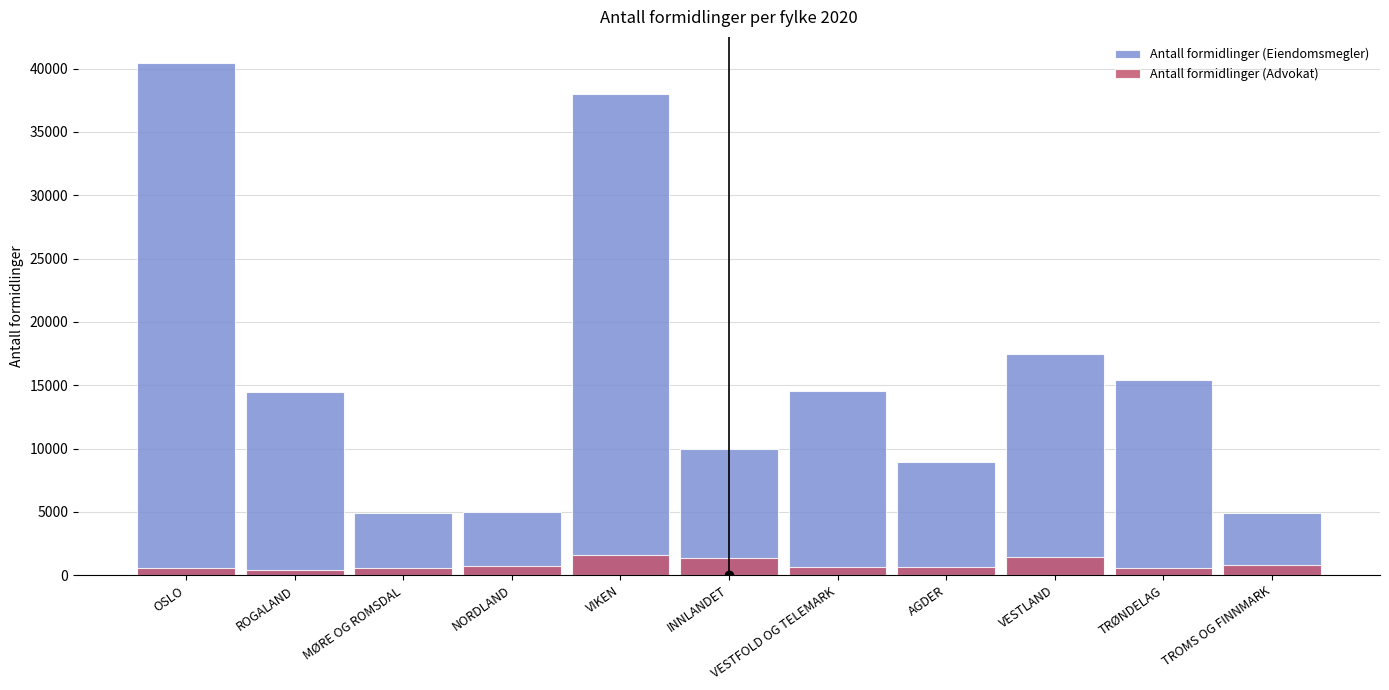

At how many categories does at least one series exceed 29583?

2